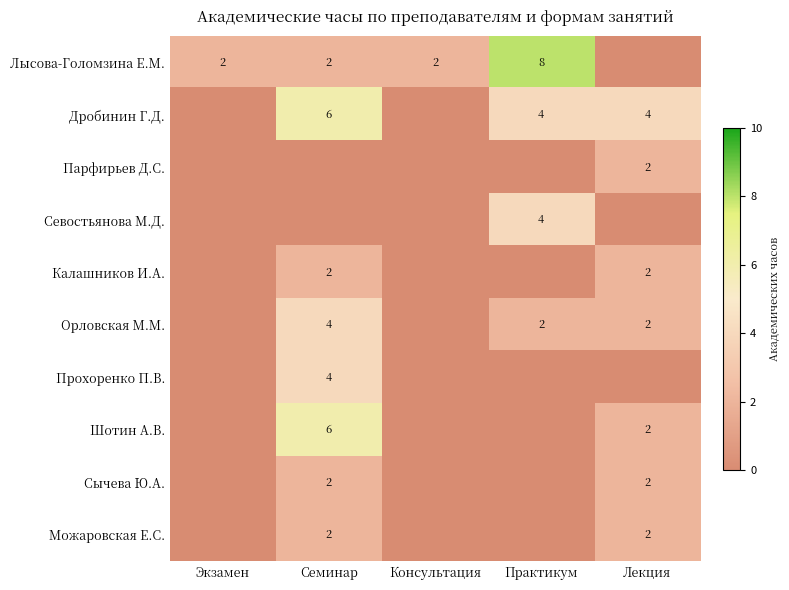

The value of Лысова-Голомзина Е.М. at Практикум is 12. True or false?

False